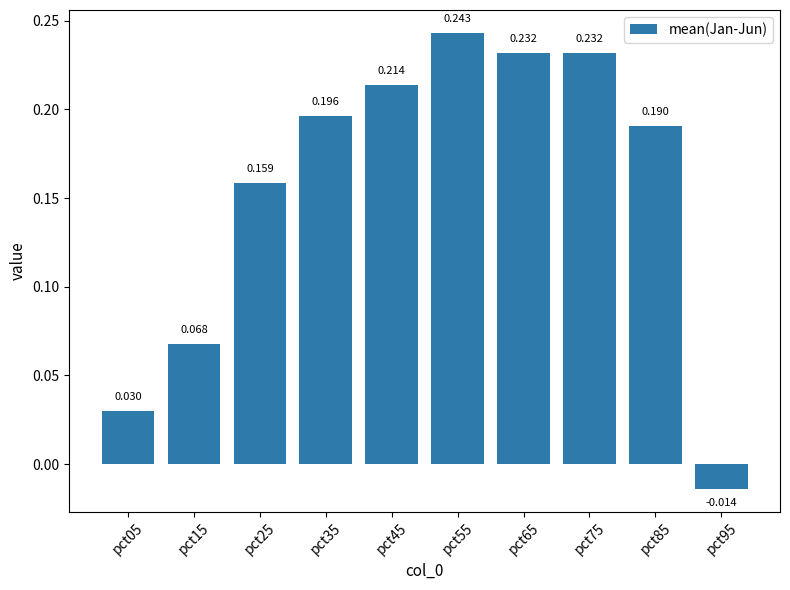

Where is the data nearest to the value 0?

pct95